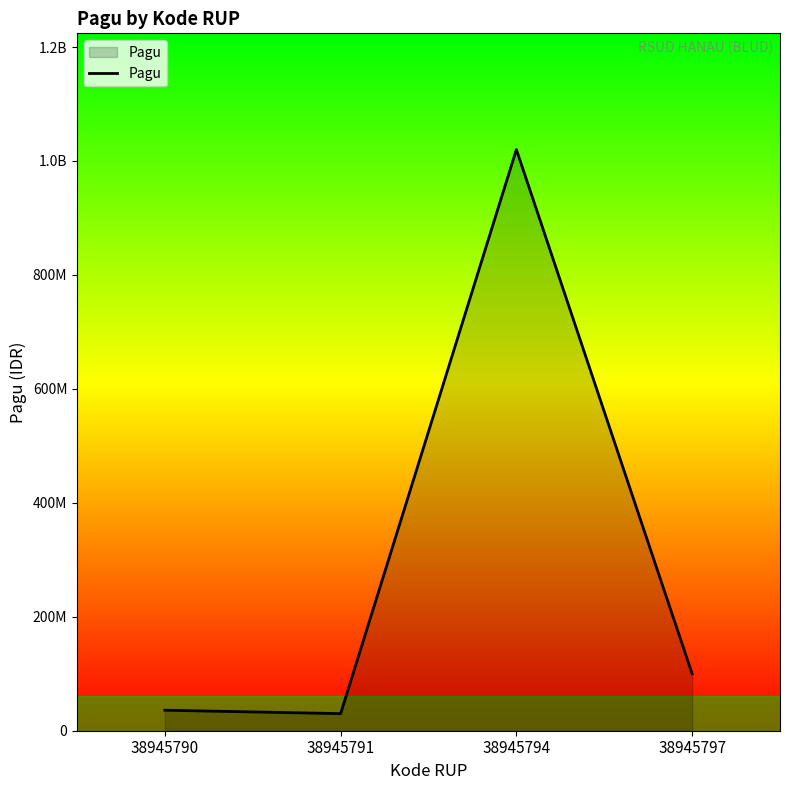

Does the chart display data point markers on the line(s)?

No